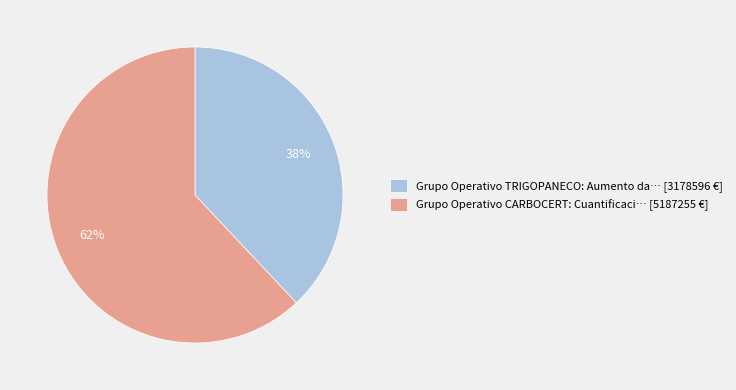

Combined, do Grupo Operativo CARBOCERT: Cuantificaci… [5187255 €] and Grupo Operativo TRIGOPANECO: Aumento da… [3178596 €] account for over 50%?

Yes